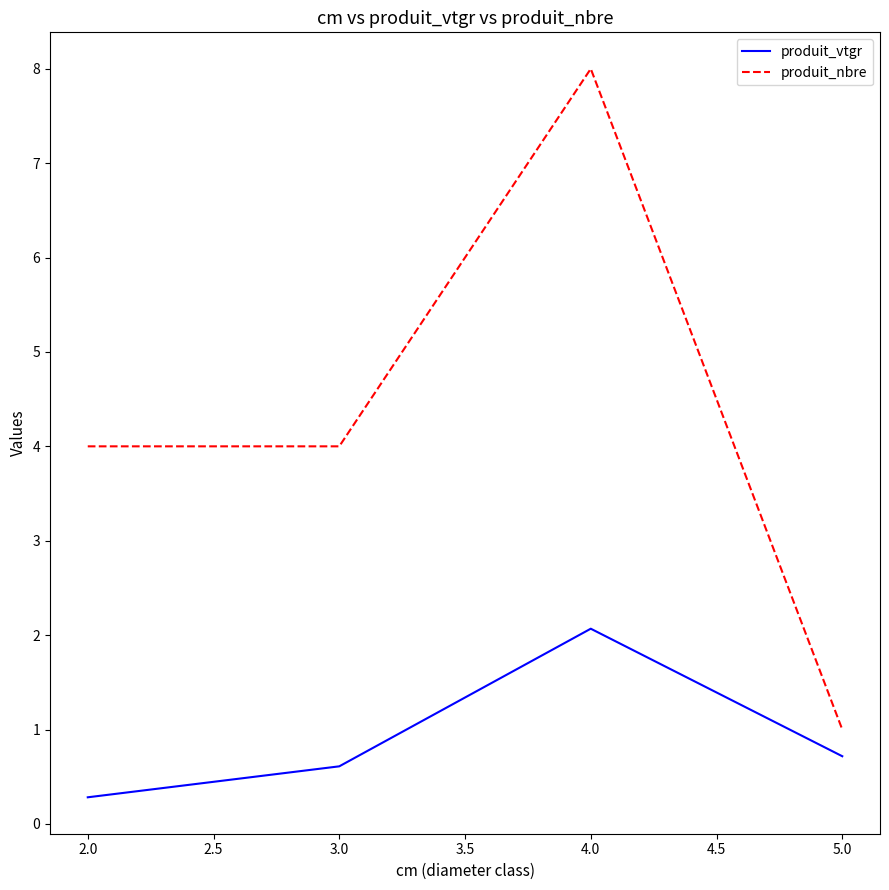

True or false: produit_nbre has more than 1 interior local peaks.

False